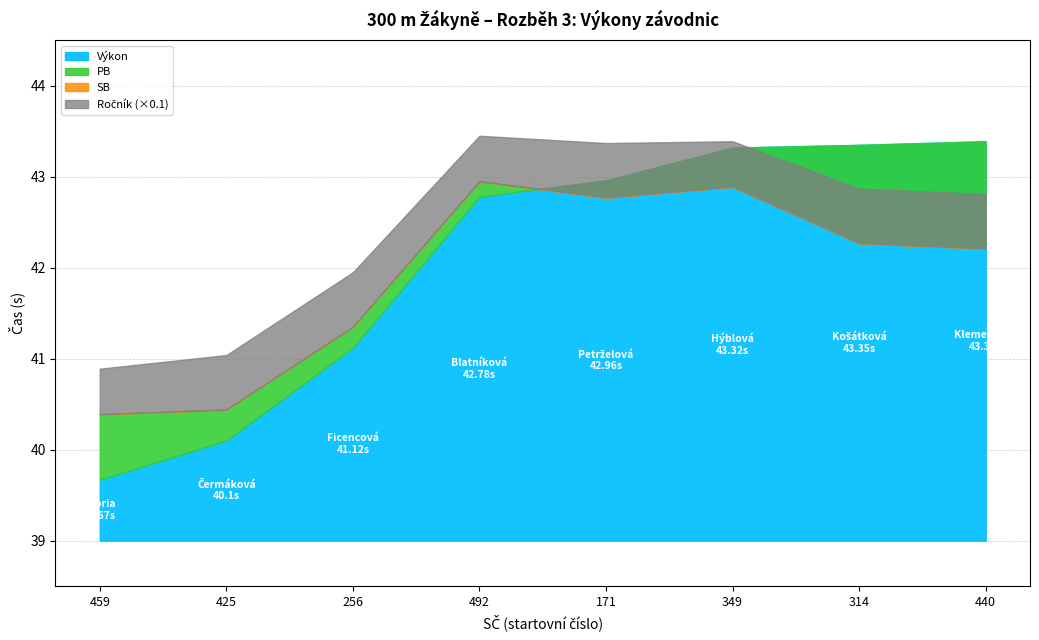

Does the chart have visible grid lines?

Yes